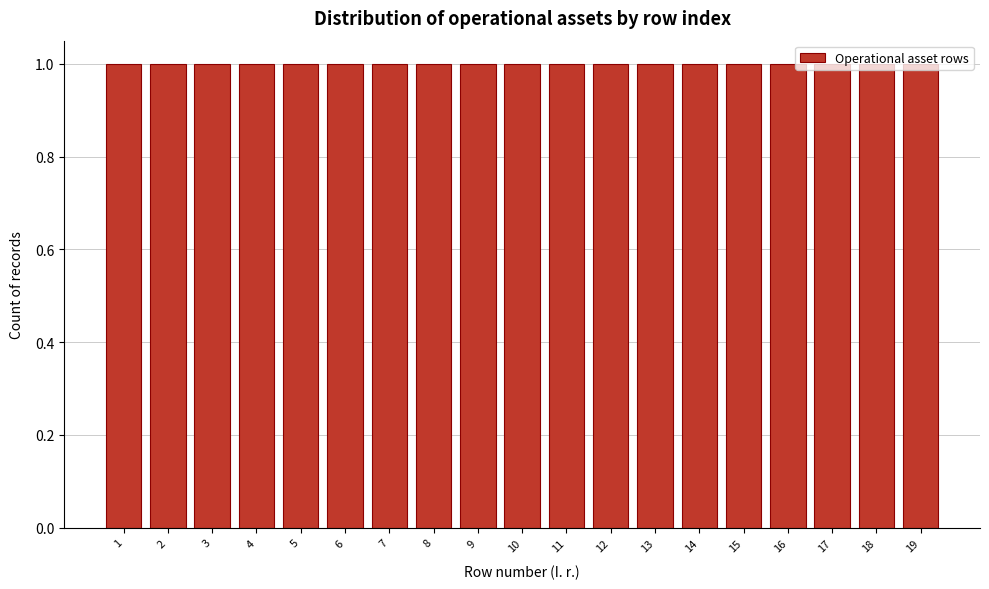

Reading left to right, list every bar in this chart as the range it spans on the x-axis followed by its height. The values are not printed on the chart, so give them approximately, as read against the axis.

0.5 to 1.5: 1
1.5 to 2.5: 1
2.5 to 3.5: 1
3.5 to 4.5: 1
4.5 to 5.5: 1
5.5 to 6.5: 1
6.5 to 7.5: 1
7.5 to 8.5: 1
8.5 to 9.5: 1
9.5 to 10.5: 1
10.5 to 11.5: 1
11.5 to 12.5: 1
12.5 to 13.5: 1
13.5 to 14.5: 1
14.5 to 15.5: 1
15.5 to 16.5: 1
16.5 to 17.5: 1
17.5 to 18.5: 1
18.5 to 19.5: 1